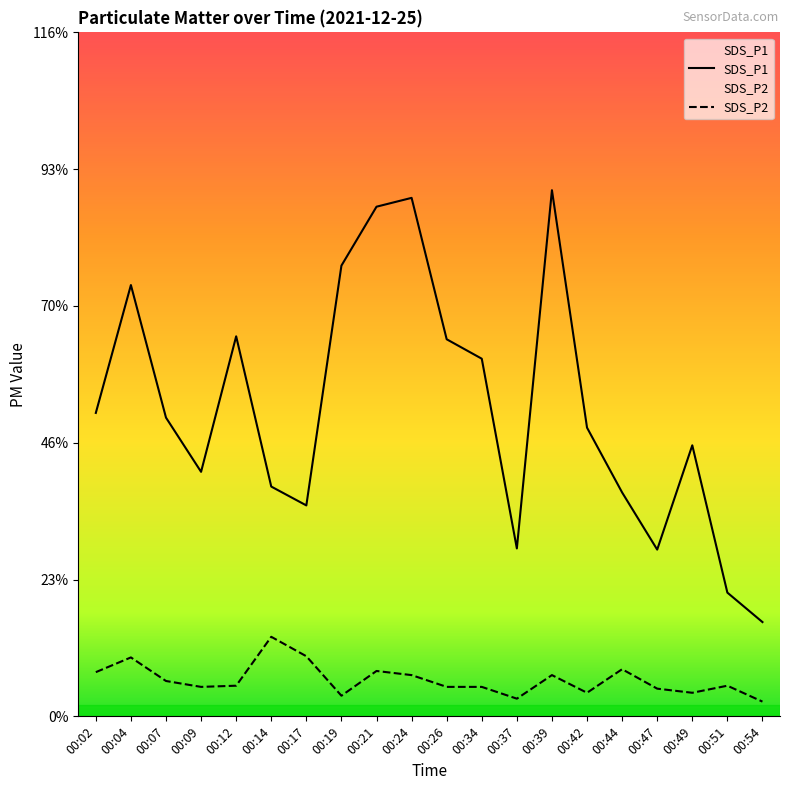

Is the value of SDS_P1 at 00:26 greater than the value of SDS_P2 at 00:19?

Yes